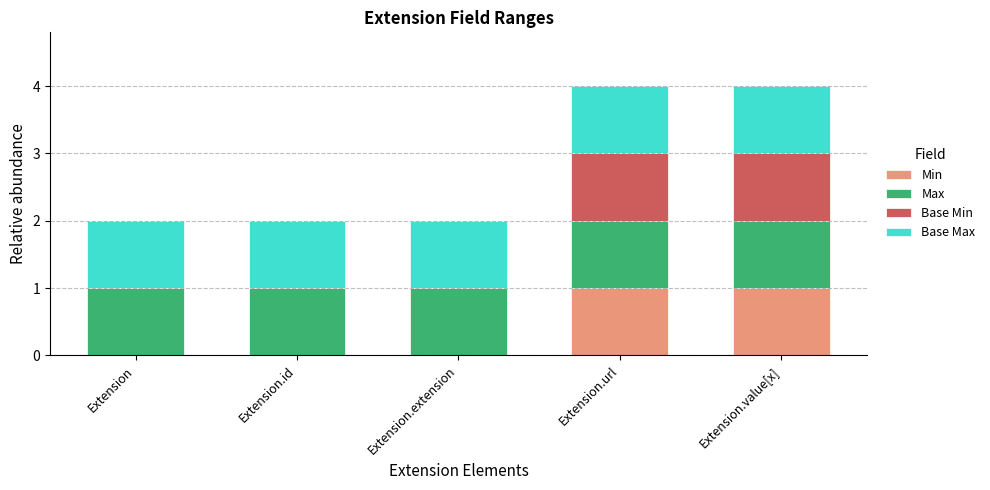

What is the total value across all series at Extension.url?

4